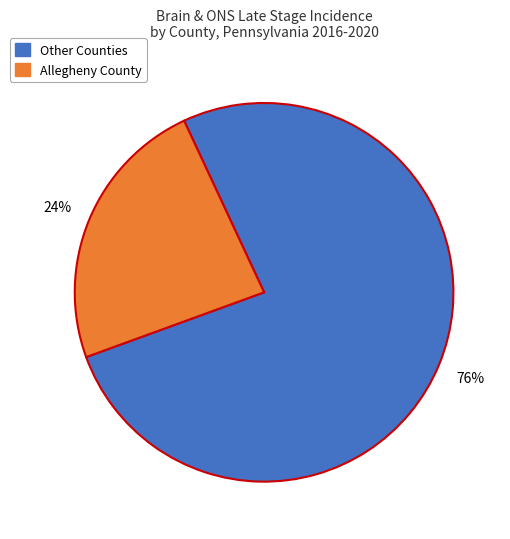

How many segments does this pie chart have?

2